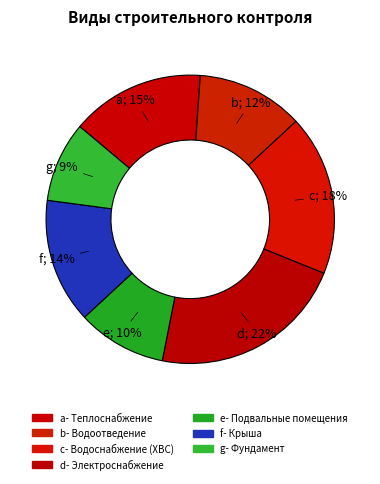

To the nearest percent, what is the average slice percentage?

14%